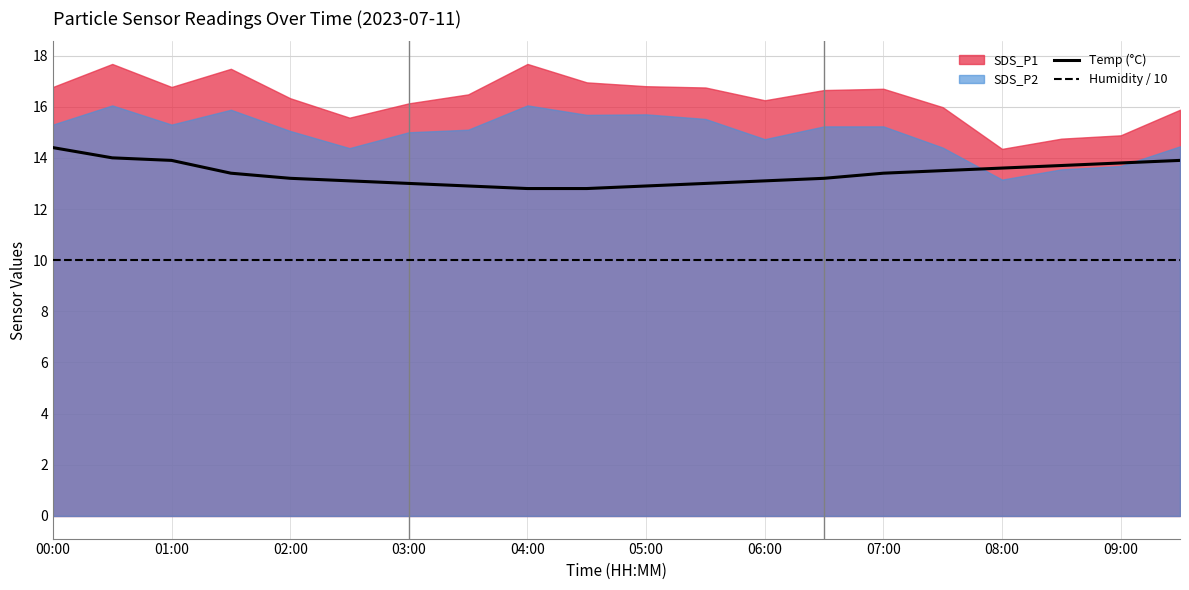

At which label does Temp (°C) reach its peak?

00:00